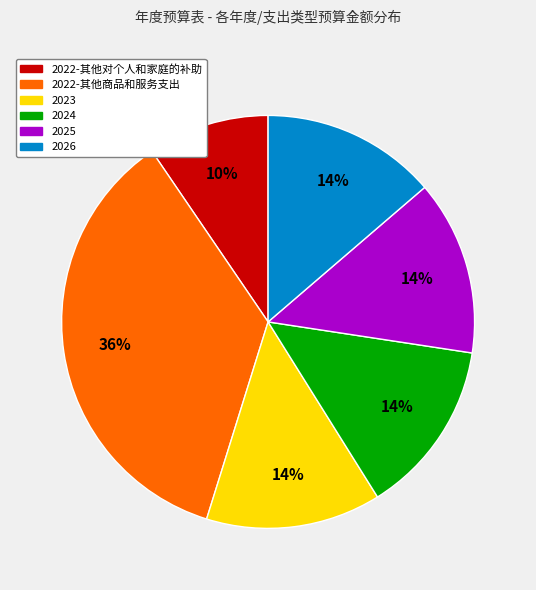

True or false: 2022-其他商品和服务支出 accounts for 36% of the total.

True